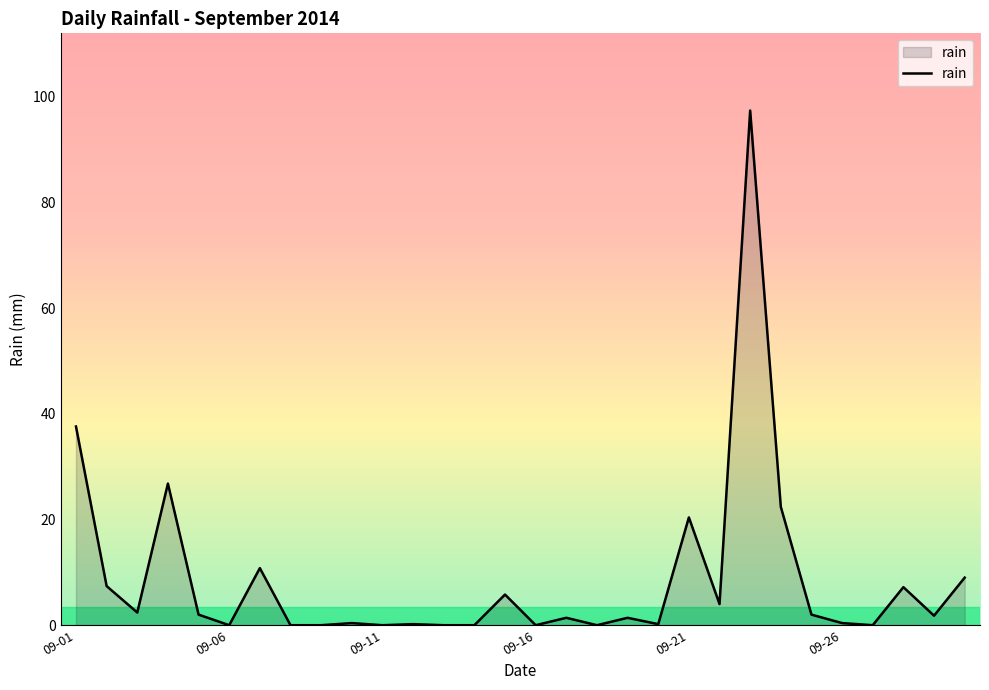

What is the greatest value displayed?

97.4